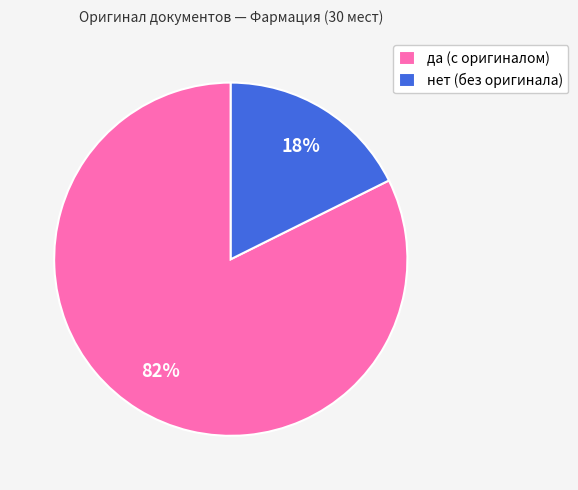

Do да (с оригиналом) and нет (без оригинала) together represent more than half of the pie?

Yes